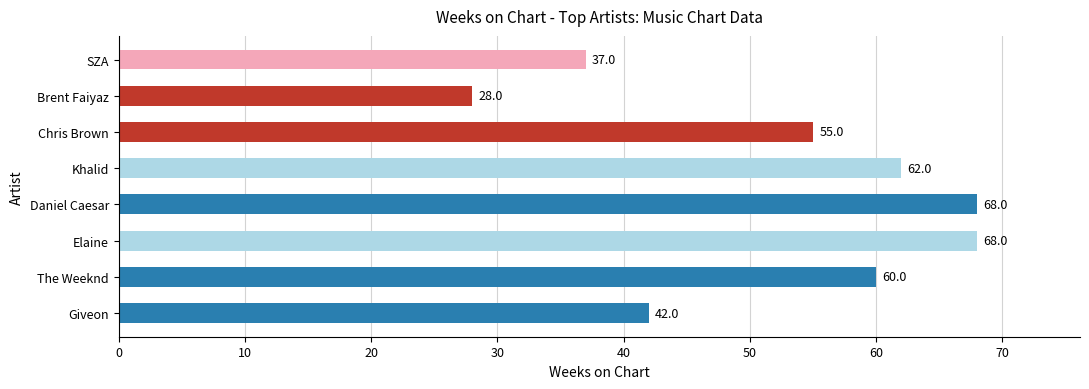

What is the sum of all values?

420